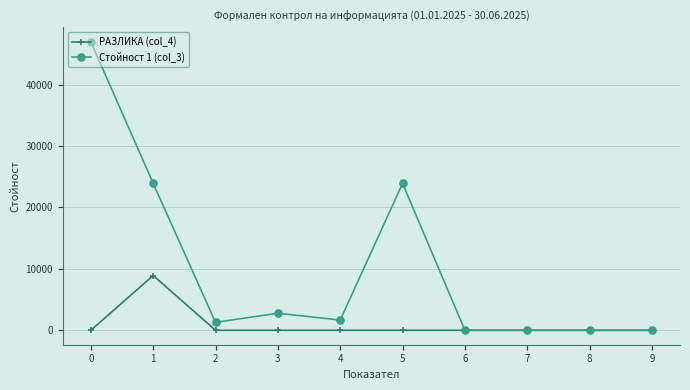

What is the spread (max minus min) of values at 3?

2780